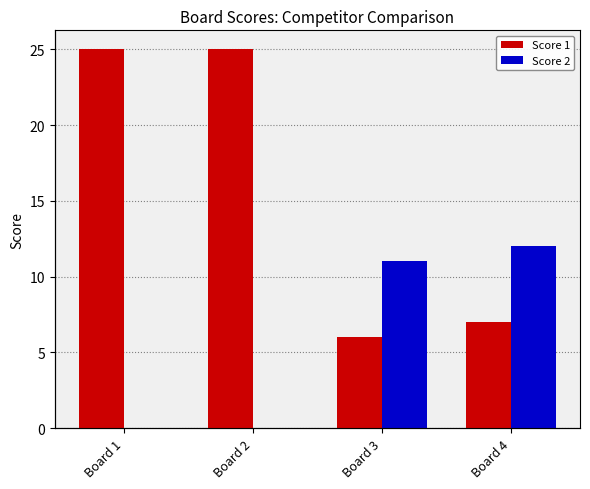

Between Board 3 and Board 4, which is larger?

Board 4